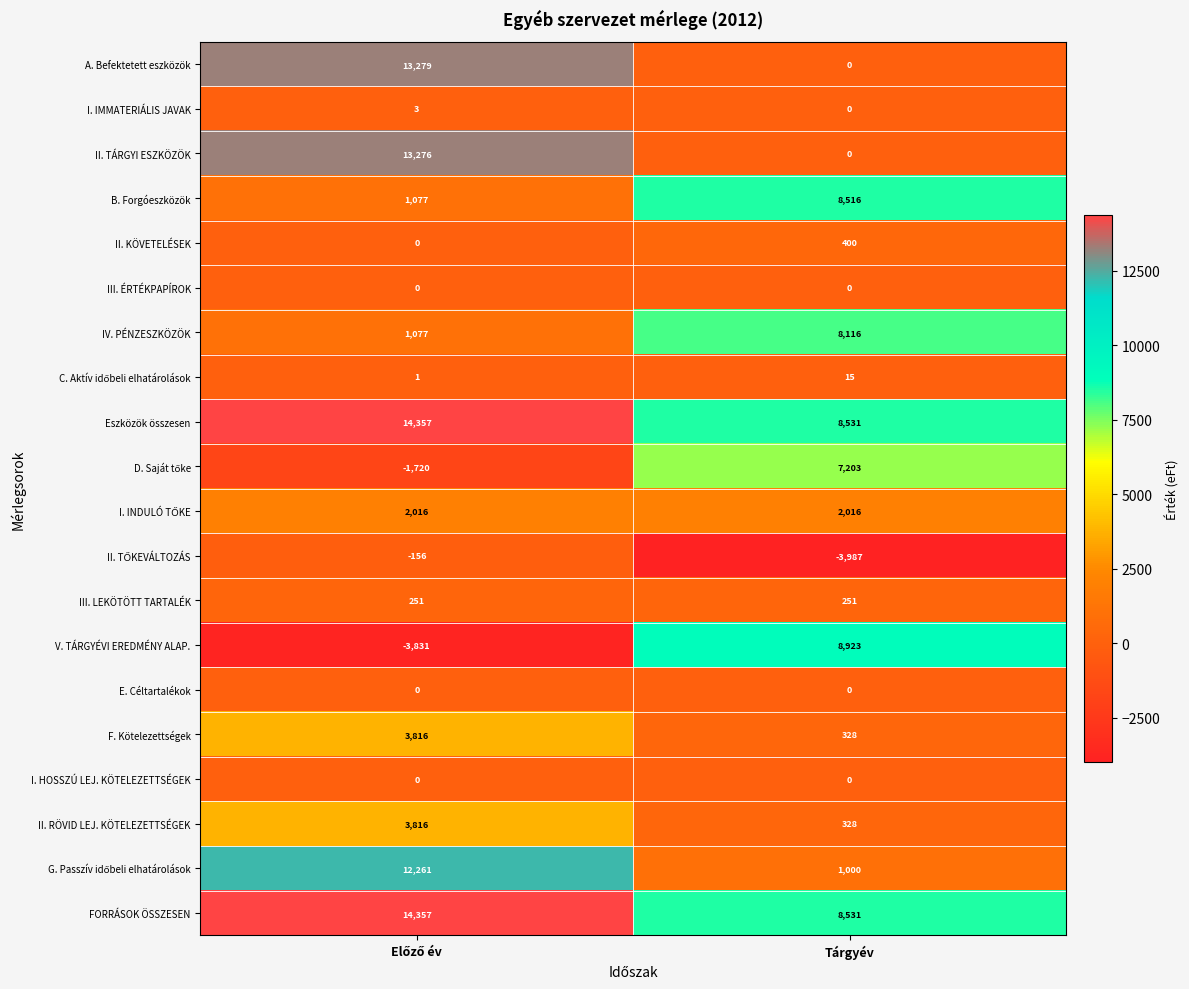

What is the difference between the highest and lowest values at Tárgyév?

12910